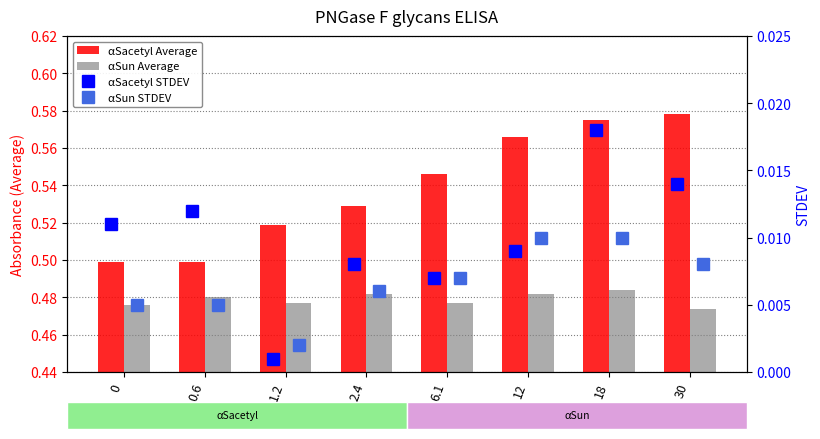

What position from the left is 1.2?

3